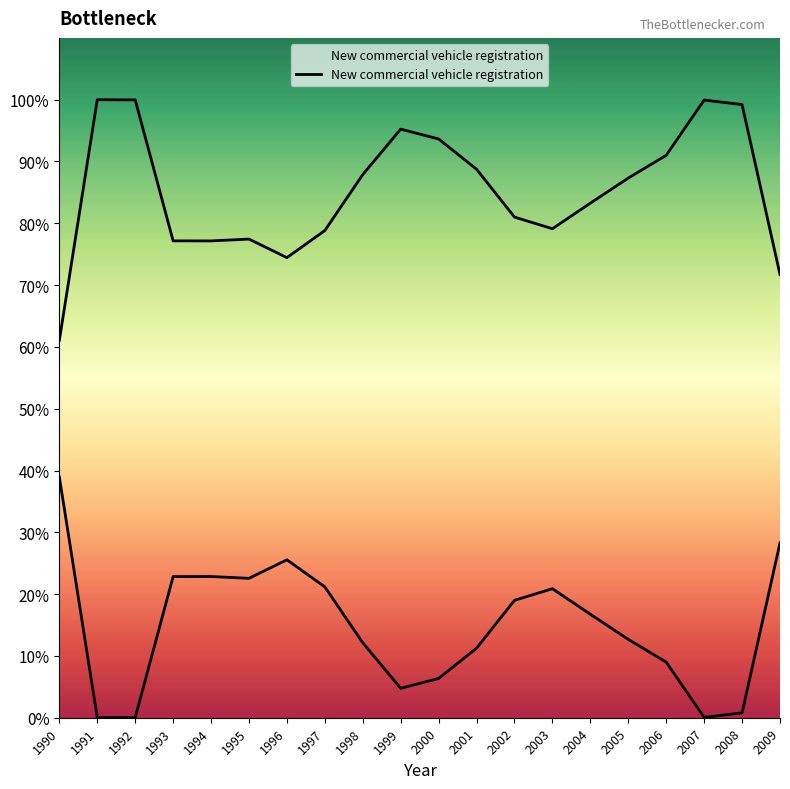

What is the value of the 6th point from the left?

77.4